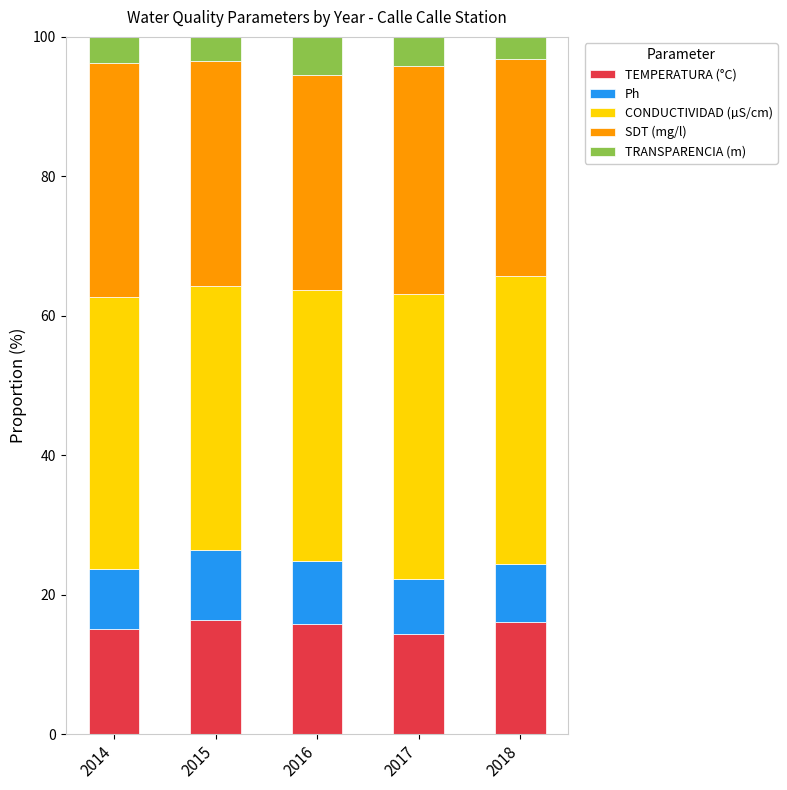

True or false: TEMPERATURA (°C) has a value of 7.2 at 2015.

False